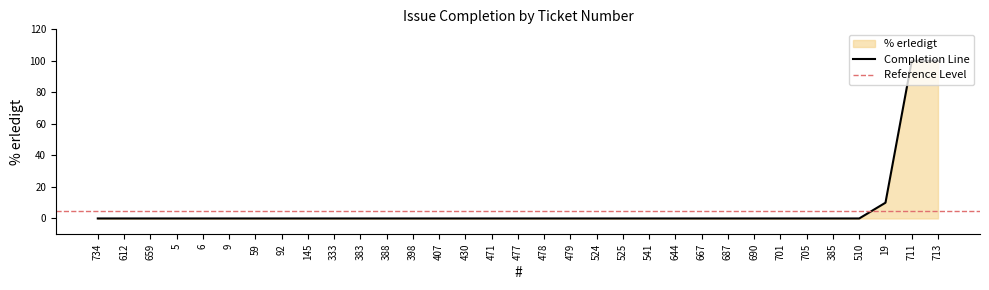

Count the number of categories in the chart.

33